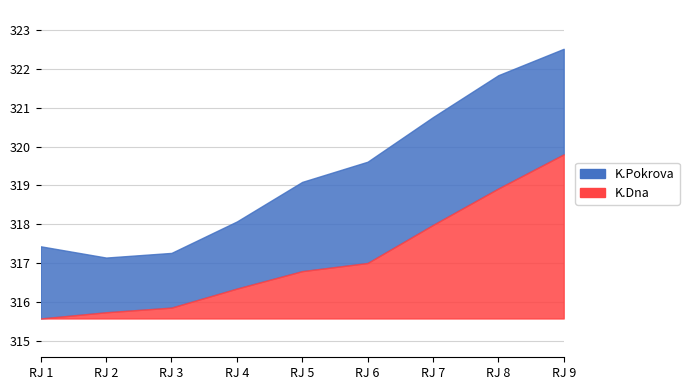

What is the spread (max minus min) of values at RJ 8?

2.9